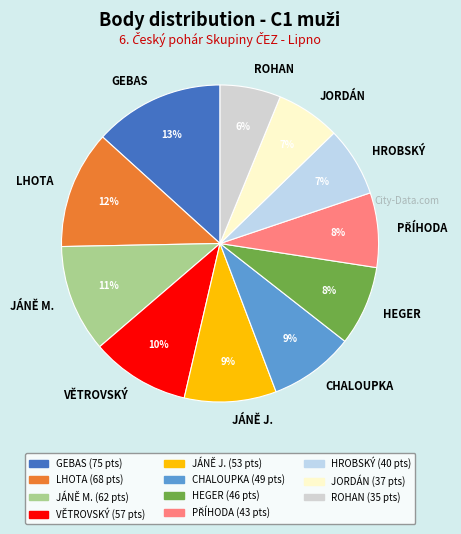

To the nearest percent, what is the average slice percentage?

9%